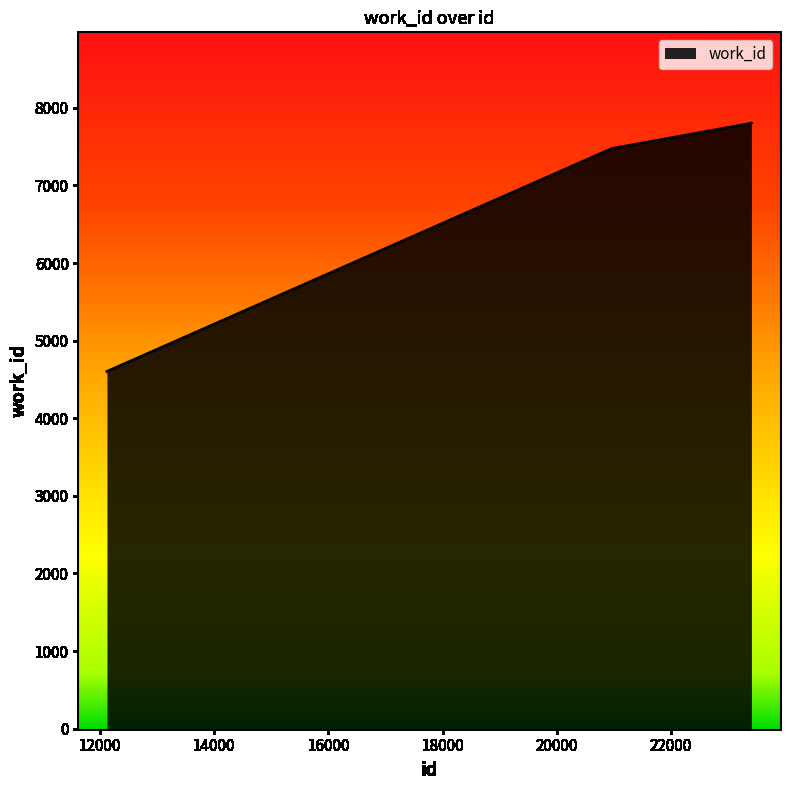

Does the chart display data point markers on the line(s)?

No